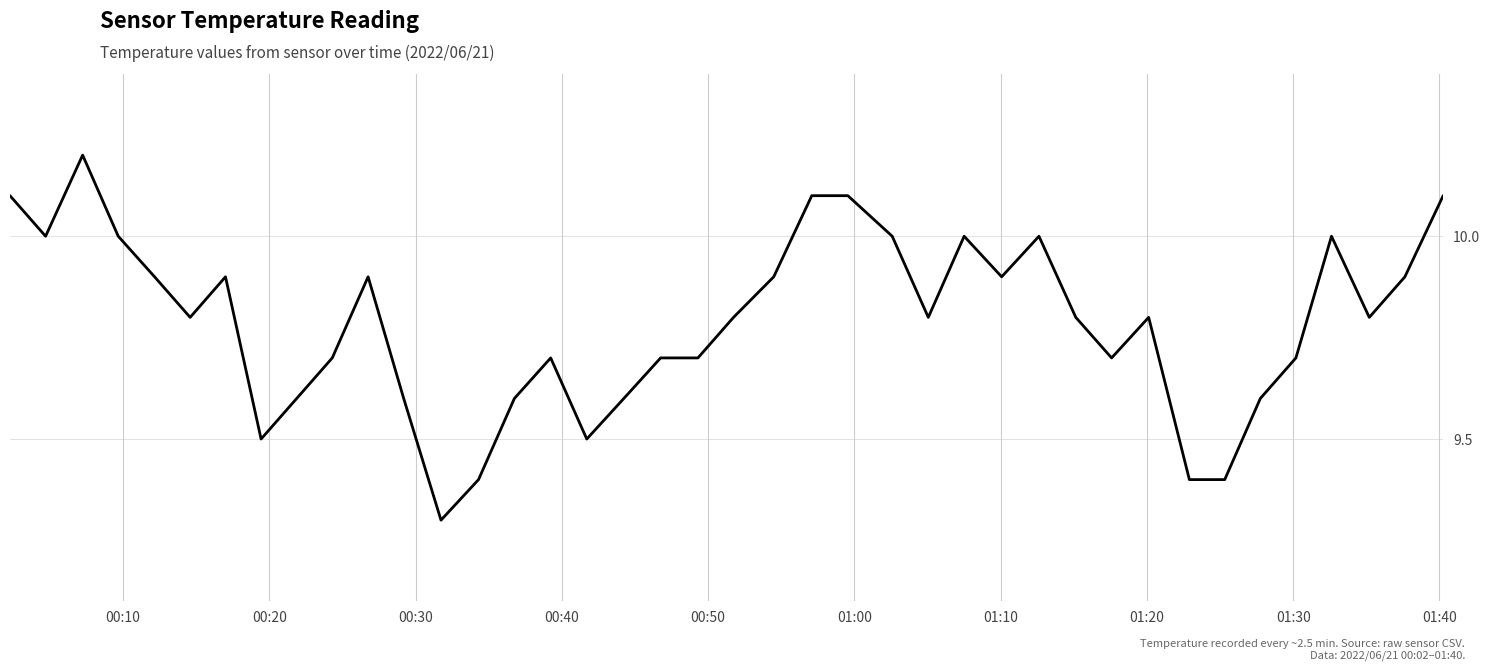

What is the minimum value shown in the chart?

9.3